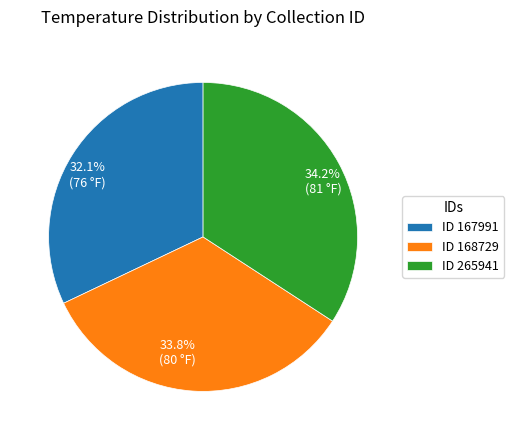

Is there a majority slice in this chart?

No